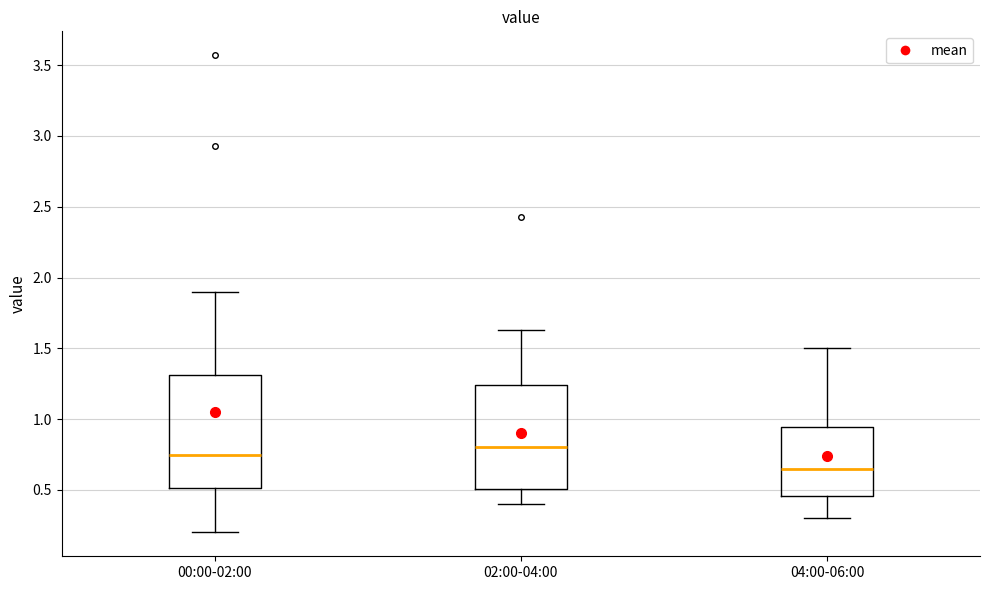

Which box's median line is the lowest?

04:00-06:00